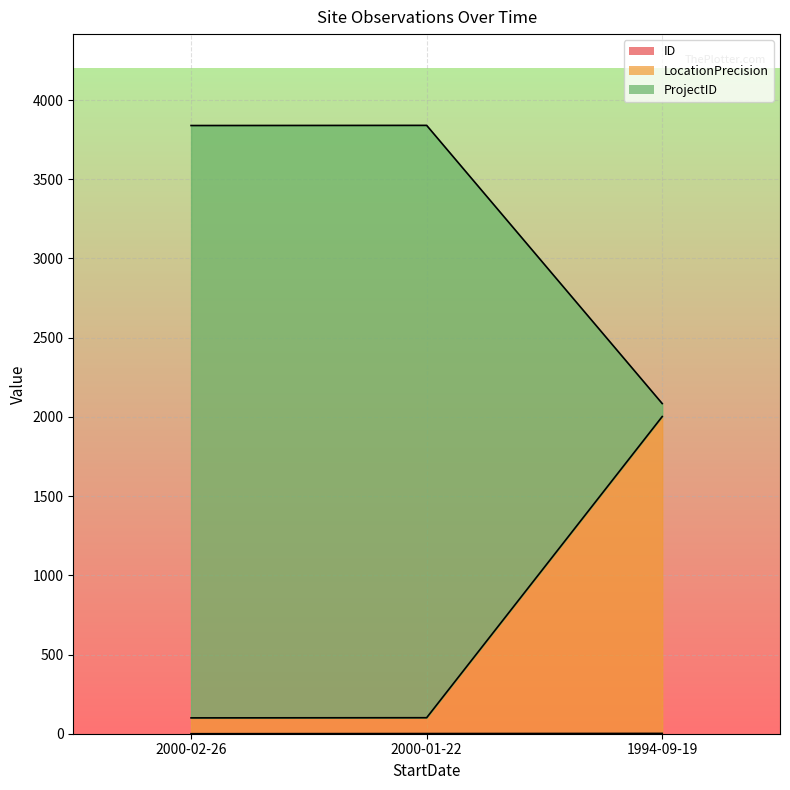

What value does the LocationPrecision series have at 2000-01-22?

101